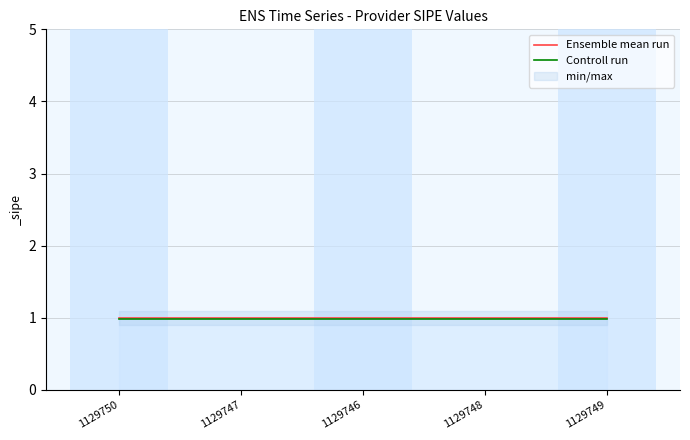

At how many categories does at least one series exceed 0?

5